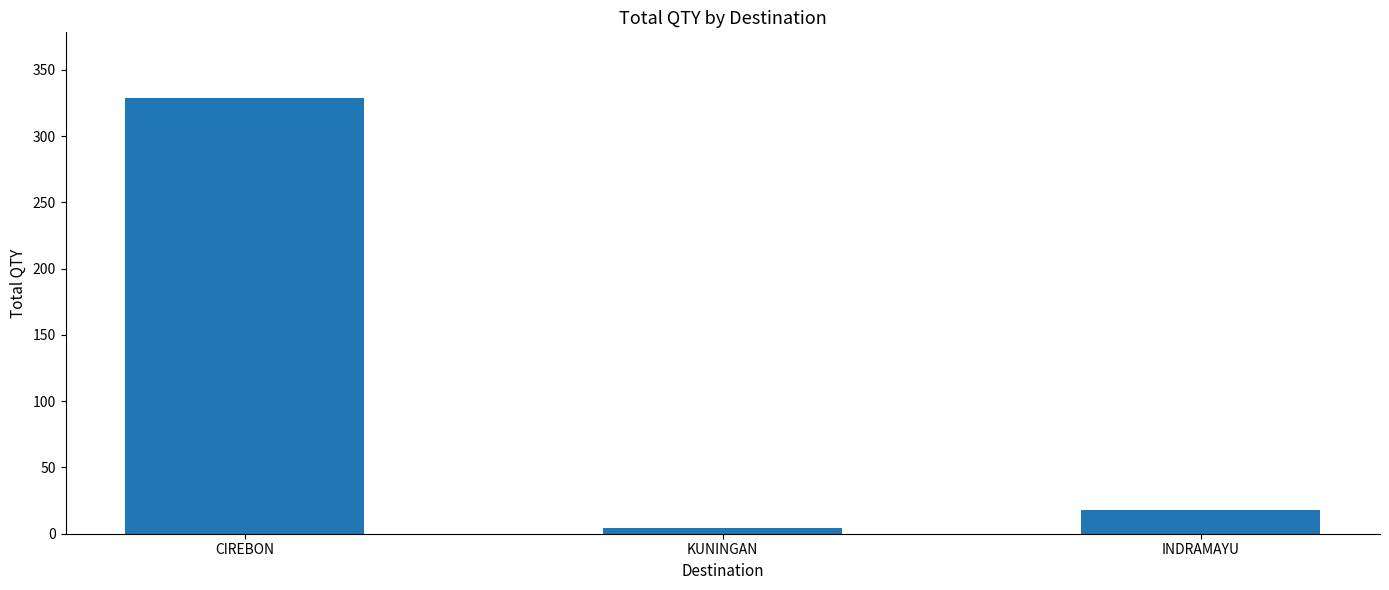

What is the value of the 1st bar from the left?

329